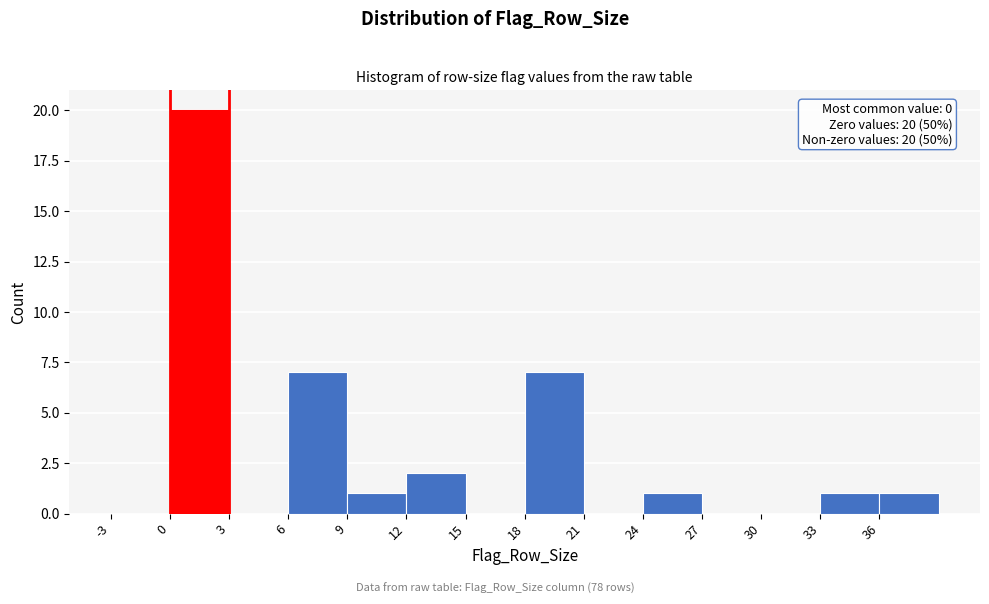

Over which range of the x-axis is the bar tallest?

0 to 3